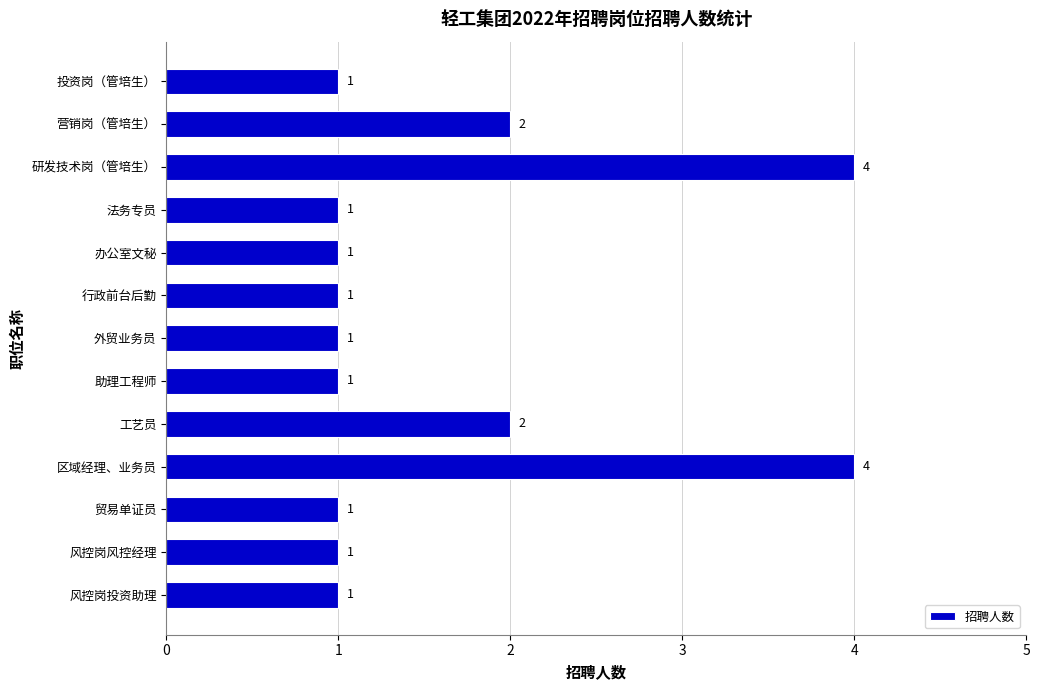

How many data points are above 1?

4